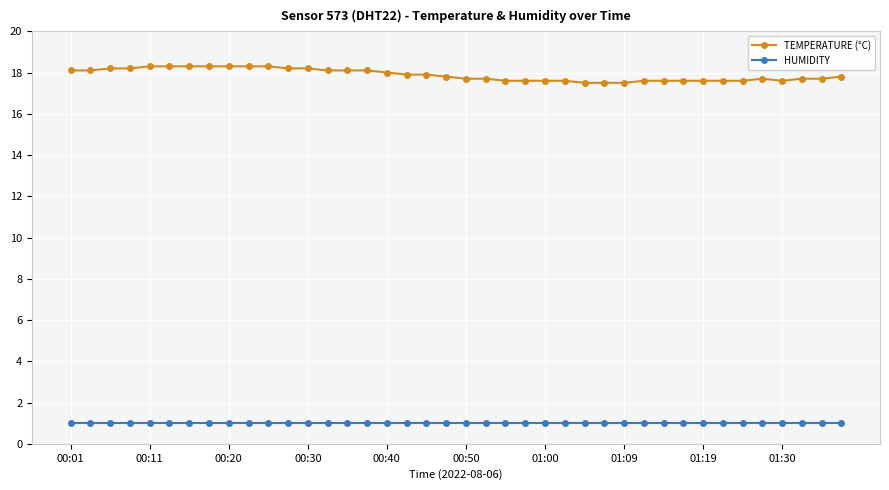

At how many categories does at least one series exceed 6?

40